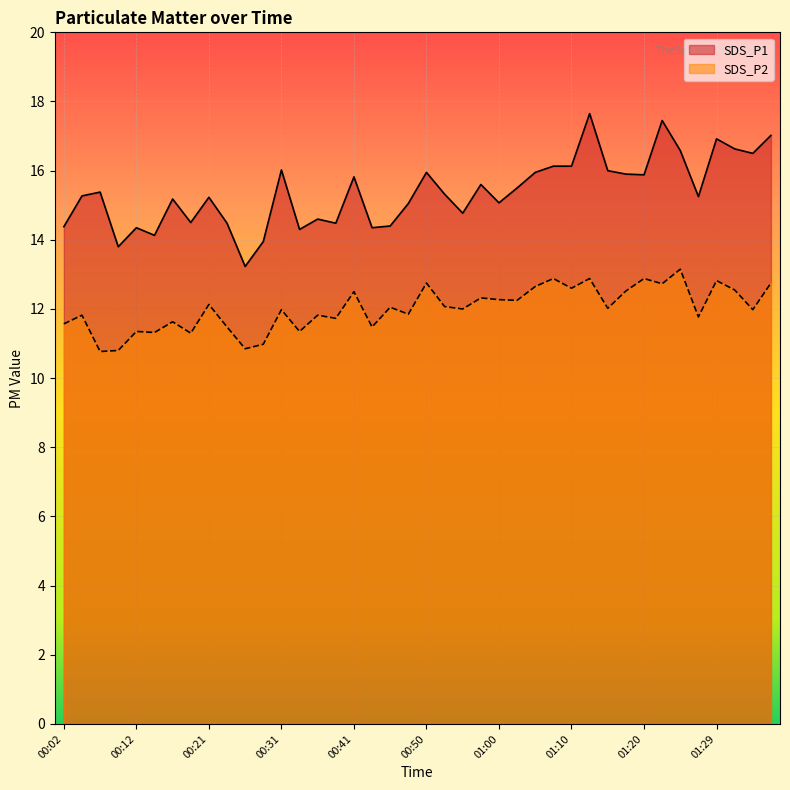

How many lines are shown in the chart?

2